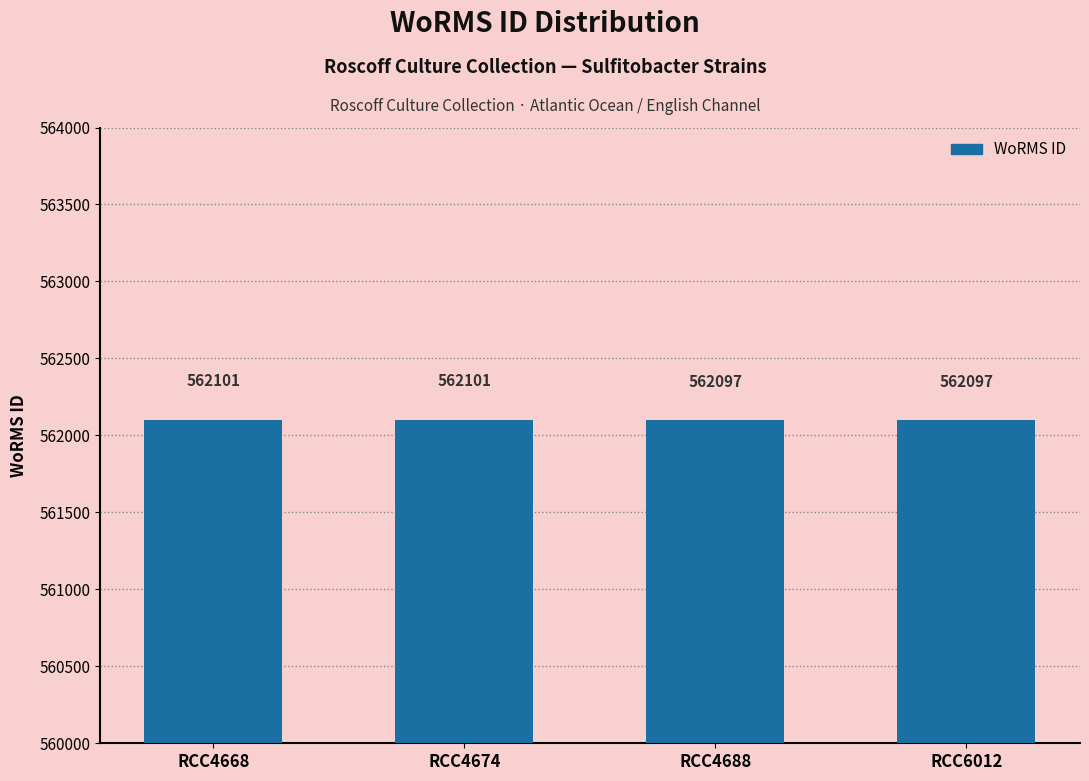

What is the sum of the values at RCC4668 and RCC4674?

1124202